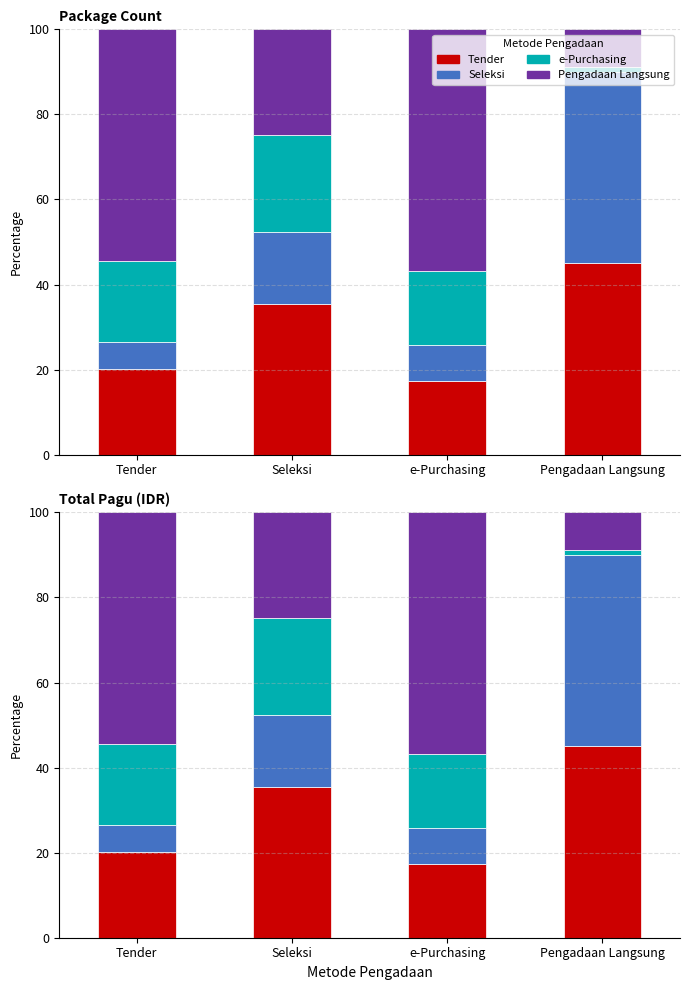

What is the difference between the Segment D values at Pengadaan Langsung and Tender?

45.6